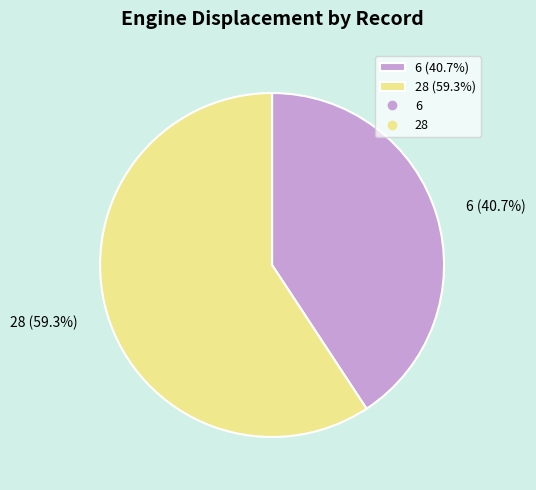

Which slice is the largest?

28